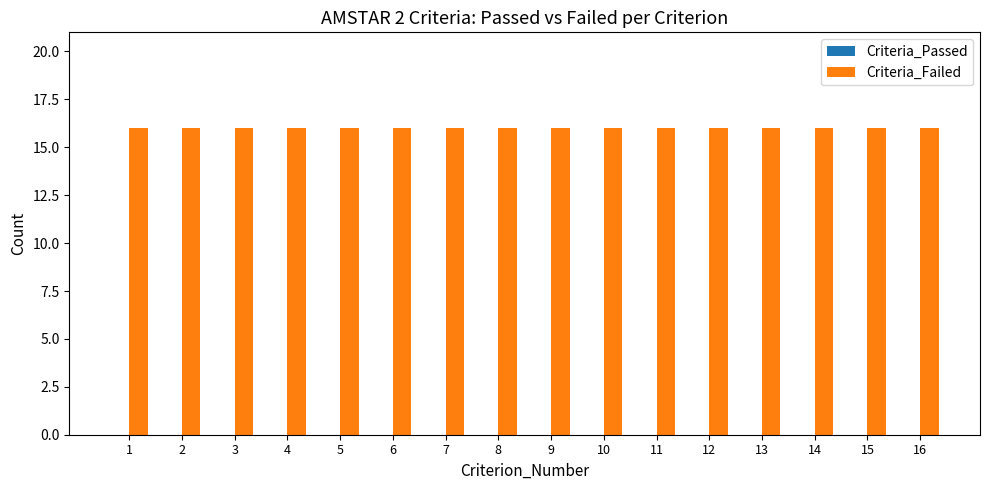

At which category does the chart reach its peak across all series?

1